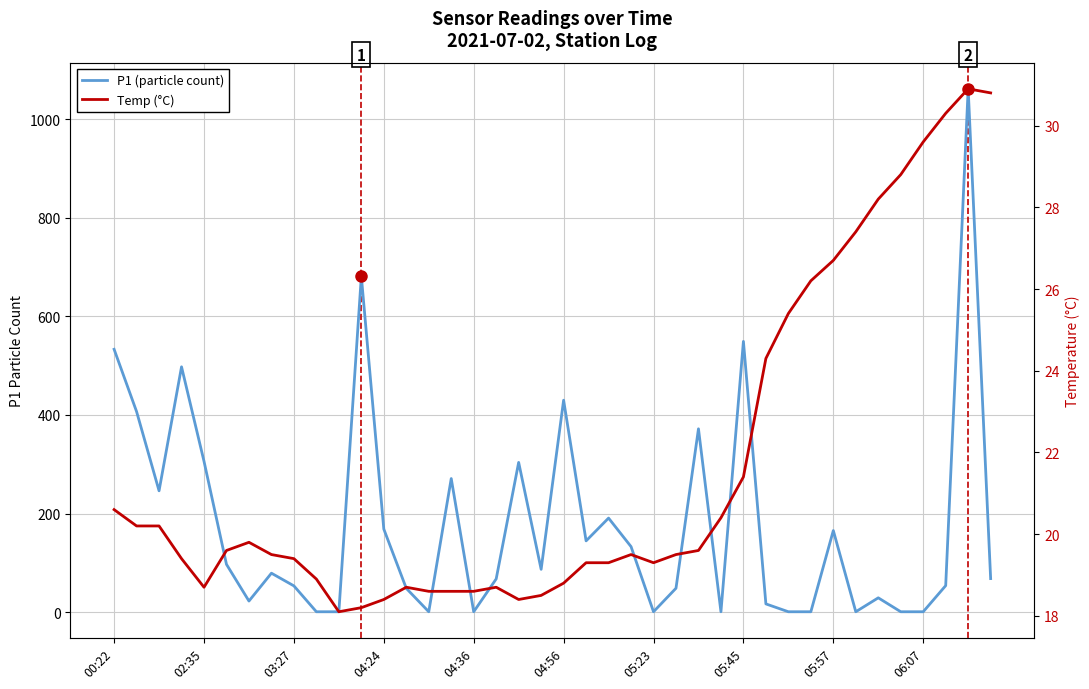

After their last crossing, which series has the higher values: Temp (°C) or P1 (particle count)?

P1 (particle count)